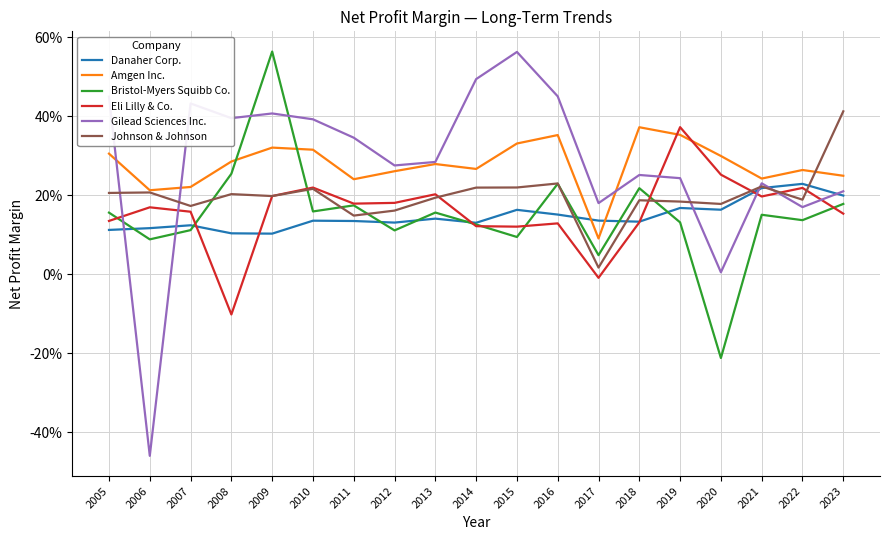

Is this an area chart (filled region under the line)?

No